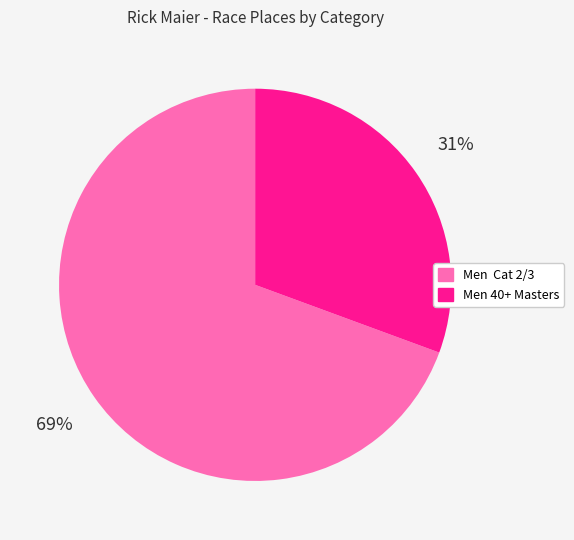

To the nearest percent, what is the average slice percentage?

50%